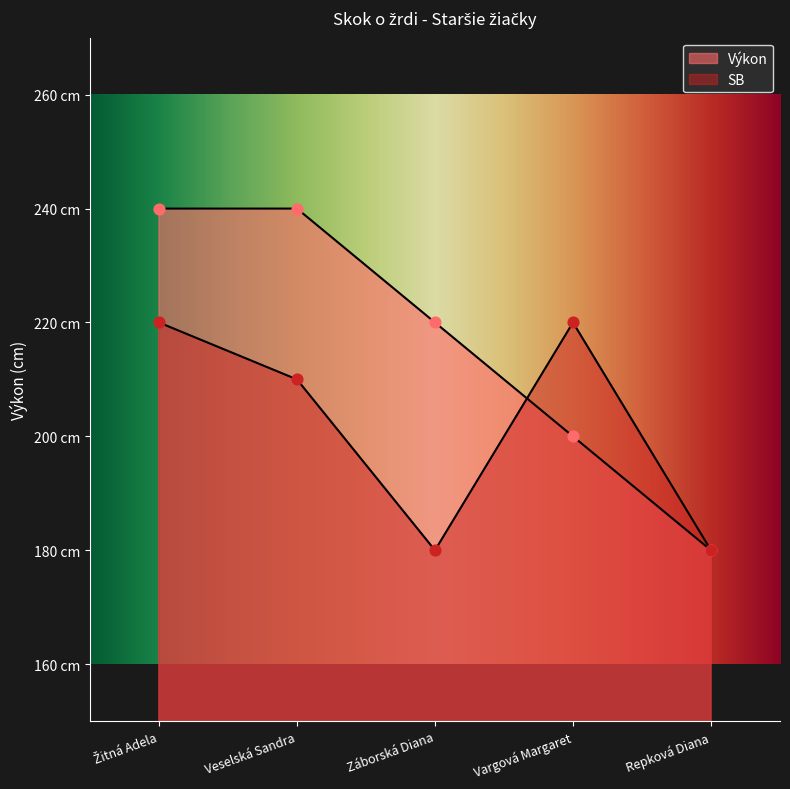

Which series has the widest spread of Y values?

Výkon